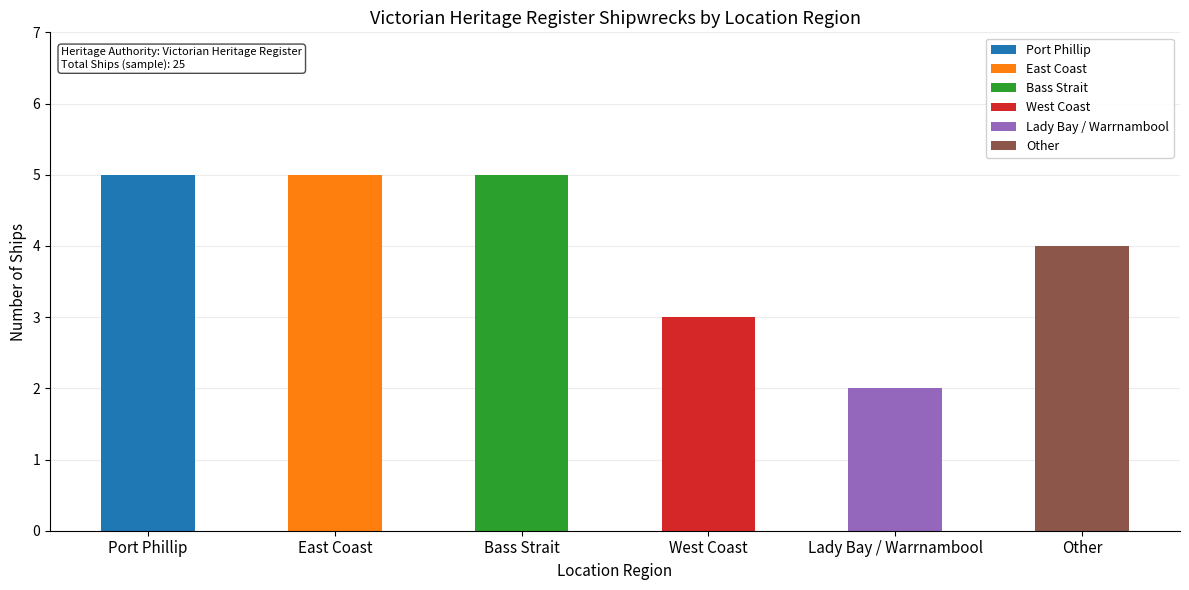

Is it true that the value at East Coast is 5?

True